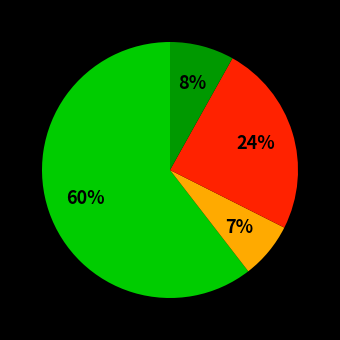

Does any single category account for the majority?

Yes